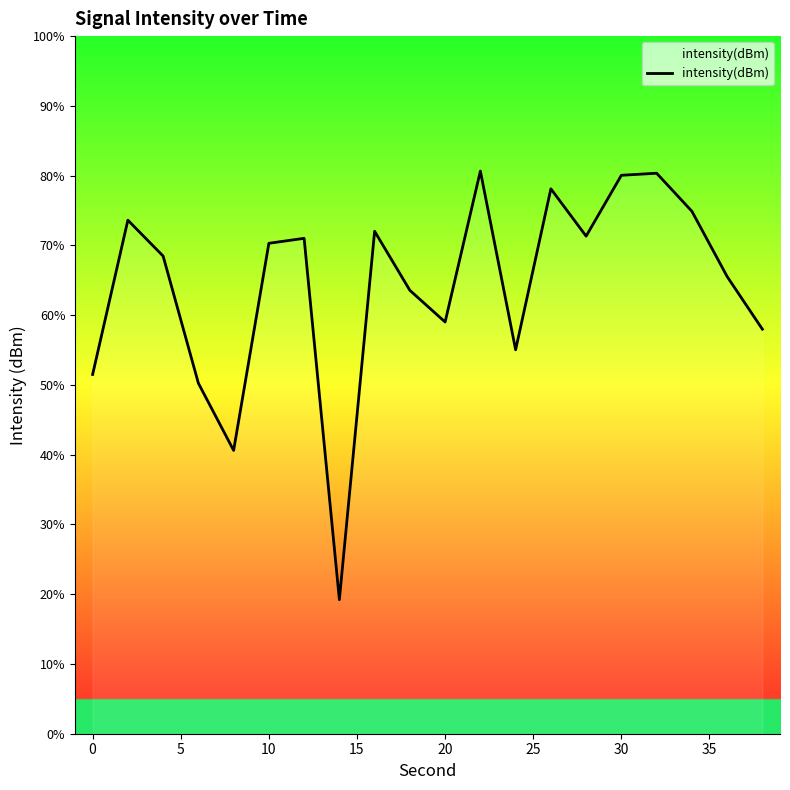

How many points are higher than both their immediate neighbors (excluding endpoints)?

6